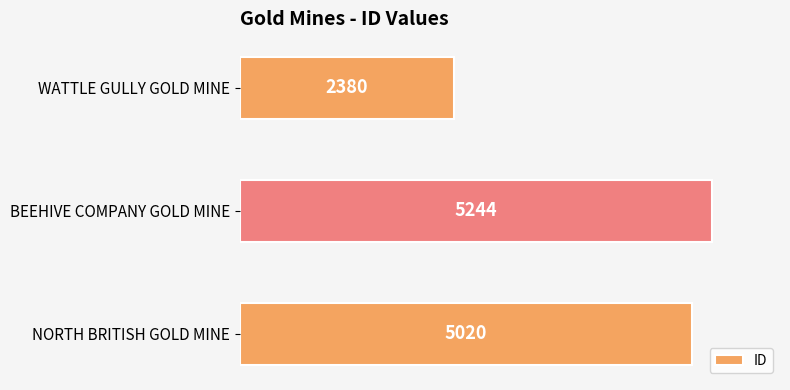

Which has a higher value, NORTH BRITISH GOLD MINE or WATTLE GULLY GOLD MINE?

NORTH BRITISH GOLD MINE